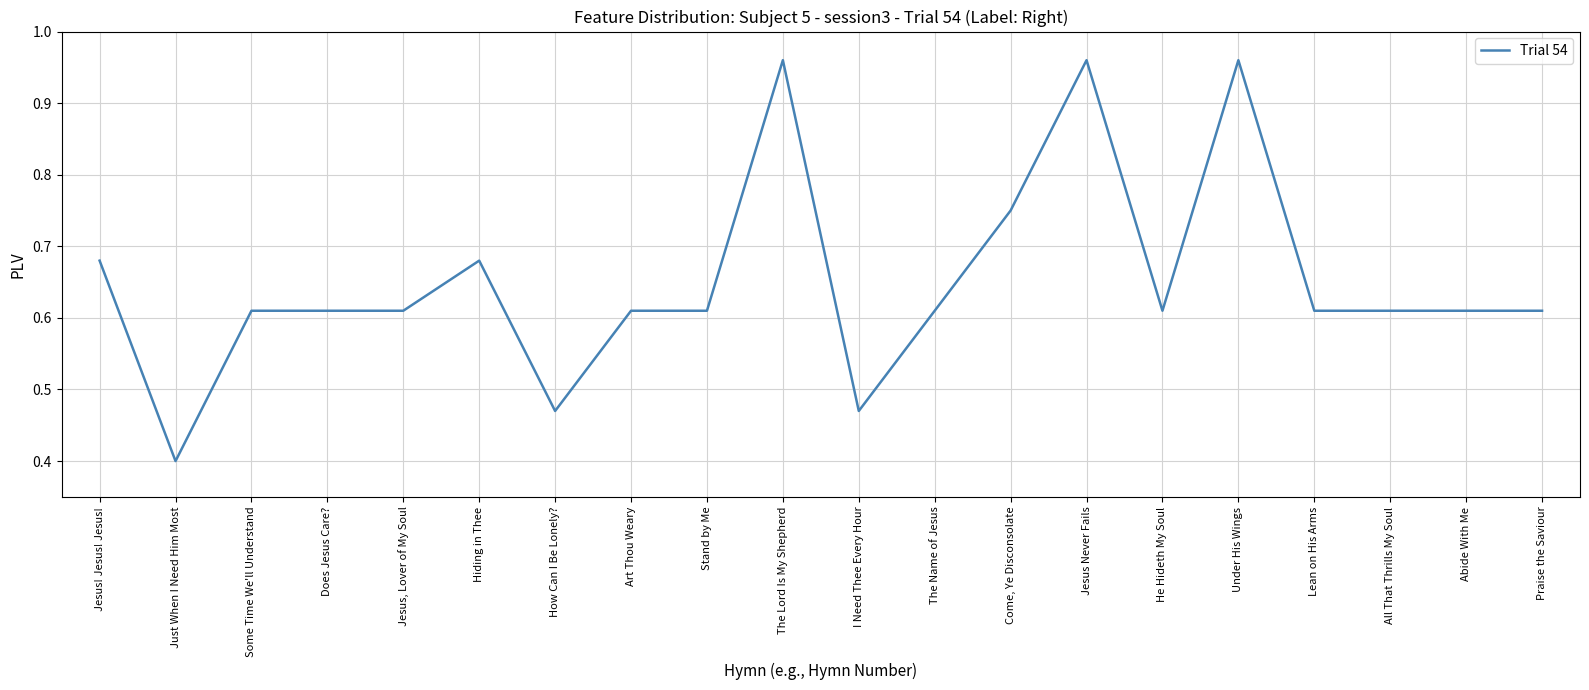

What is the change in value from I Need Thee Every Hour to Praise the Saviour?

+0.1